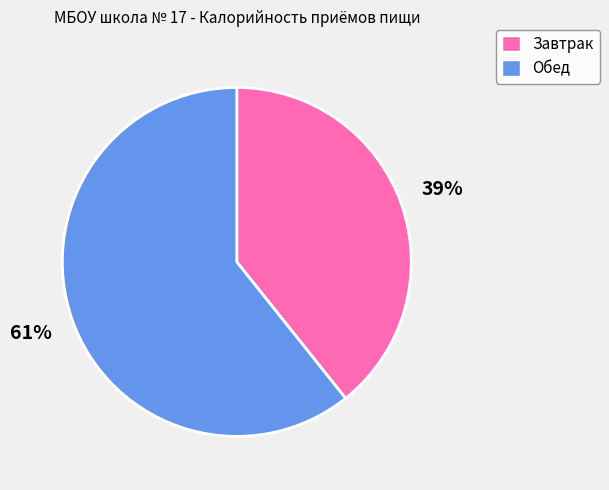

How many slices are in this pie chart?

2